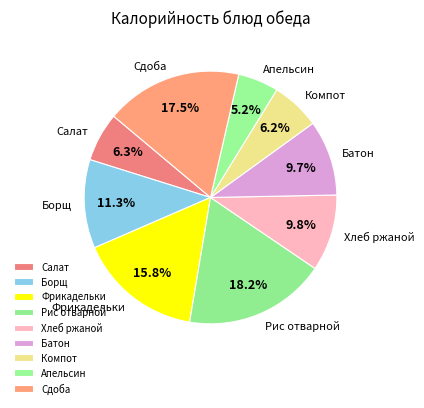

Is there a majority slice in this chart?

No